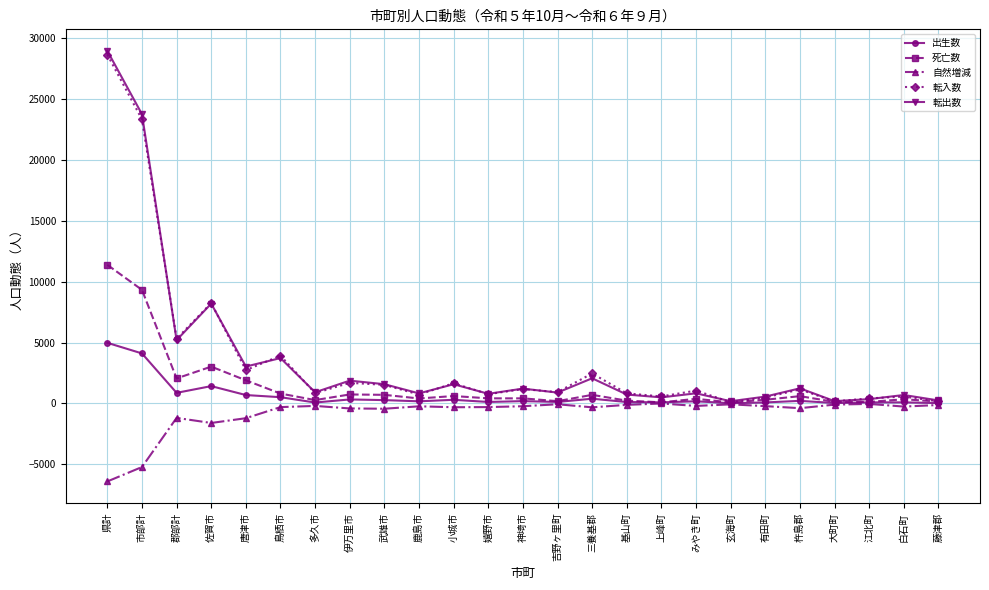

What is the label of the 9th point from the right?

上峰町